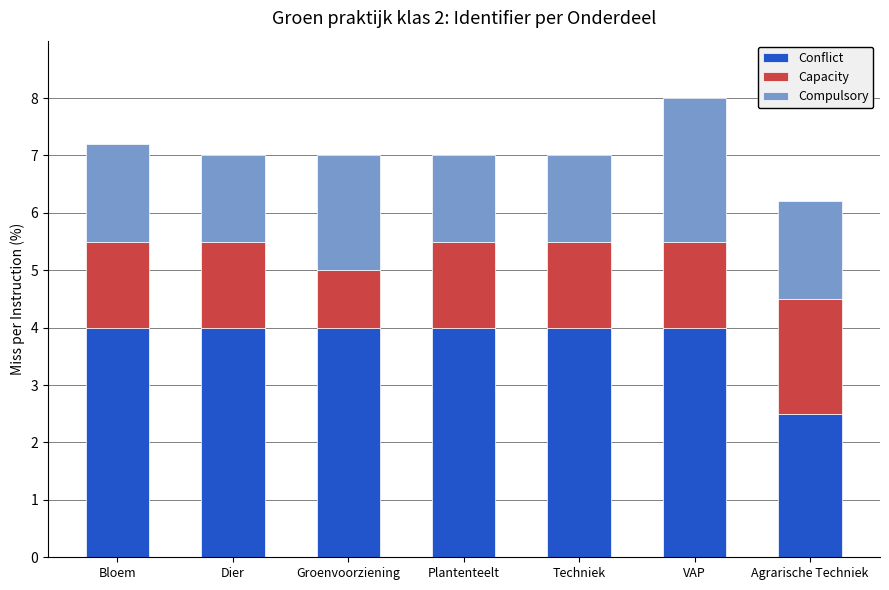

Count the number of data series in this chart.

3